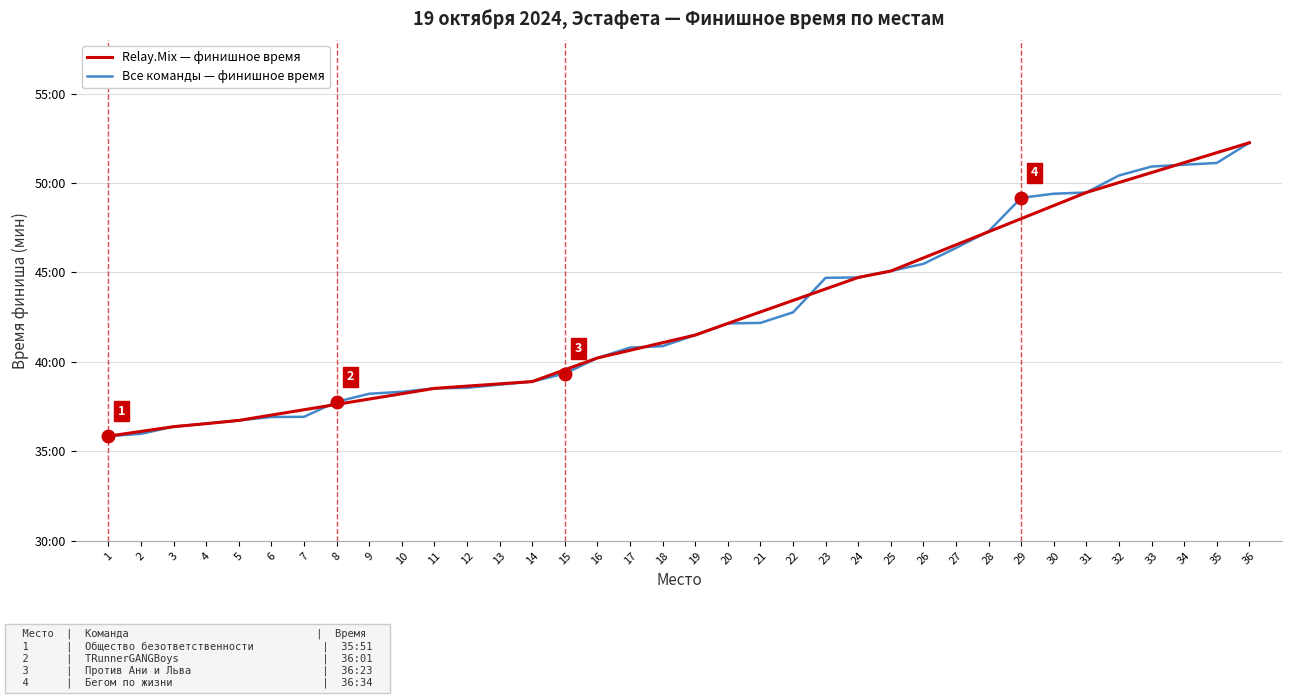

At which label does the data first exceed 41?

19